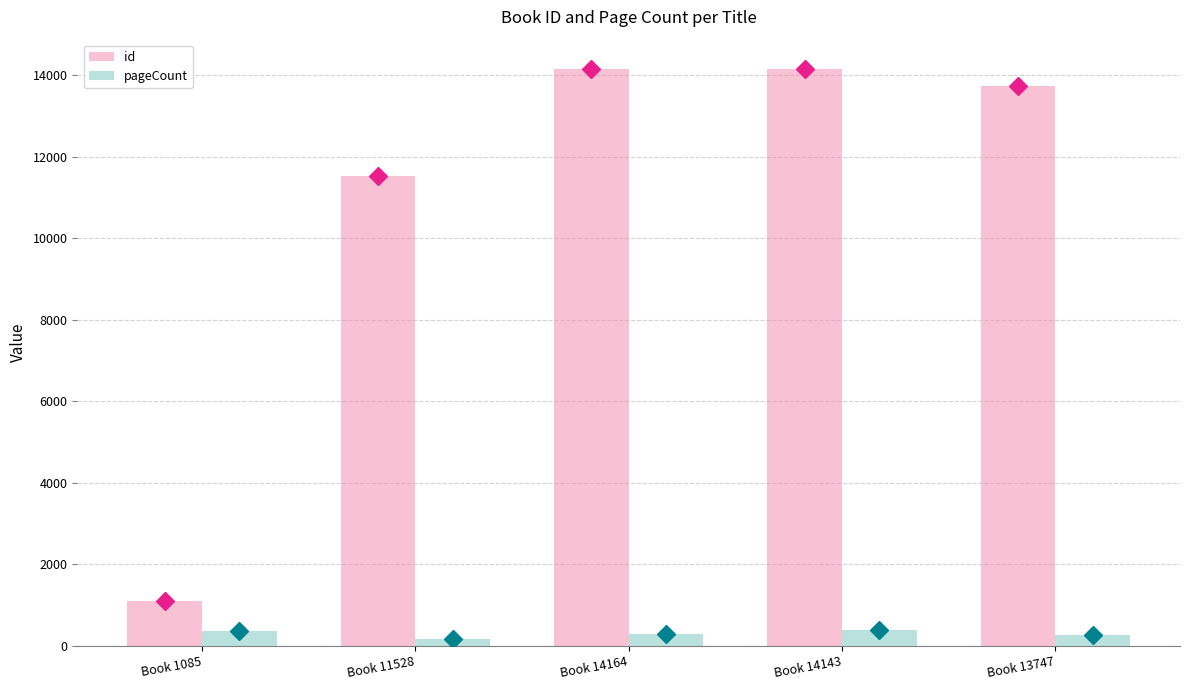

Is it true that id equals 11528 at Book 11528?

True